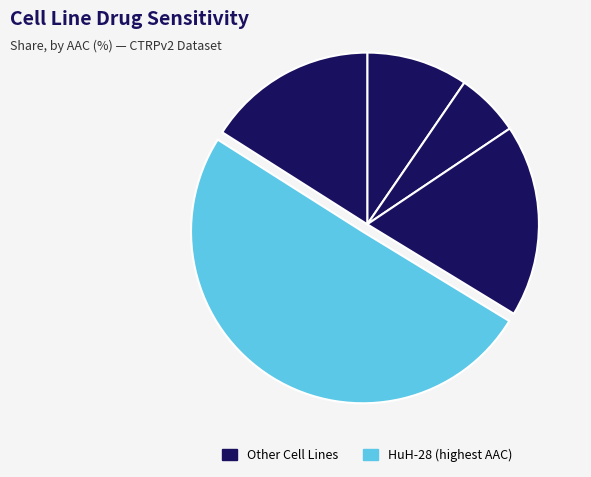

How many segments does this pie chart have?

5